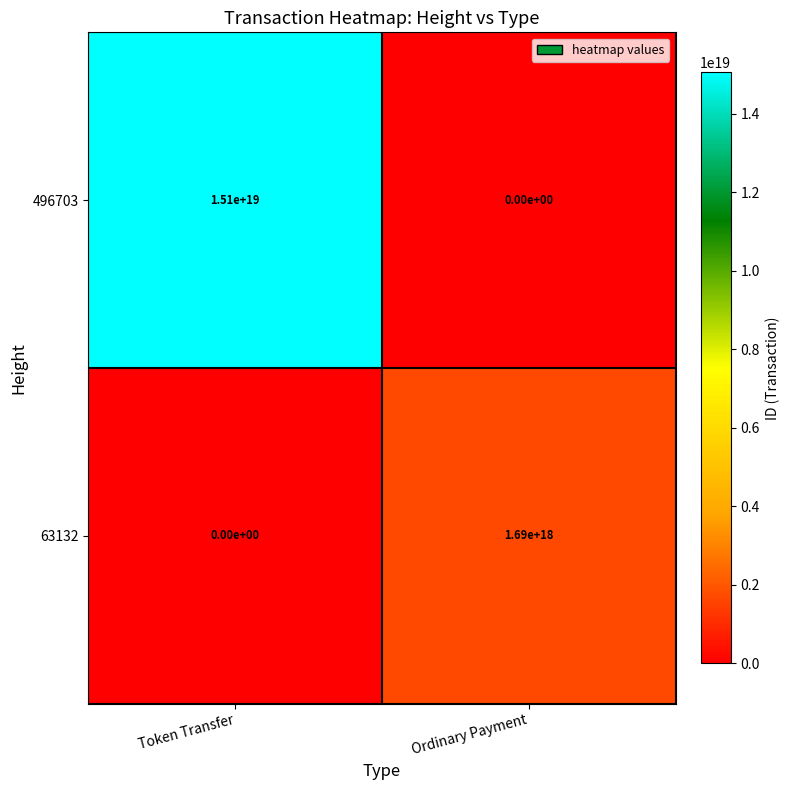

Between Token Transfer and Ordinary Payment, which series saw the biggest shift?

496703